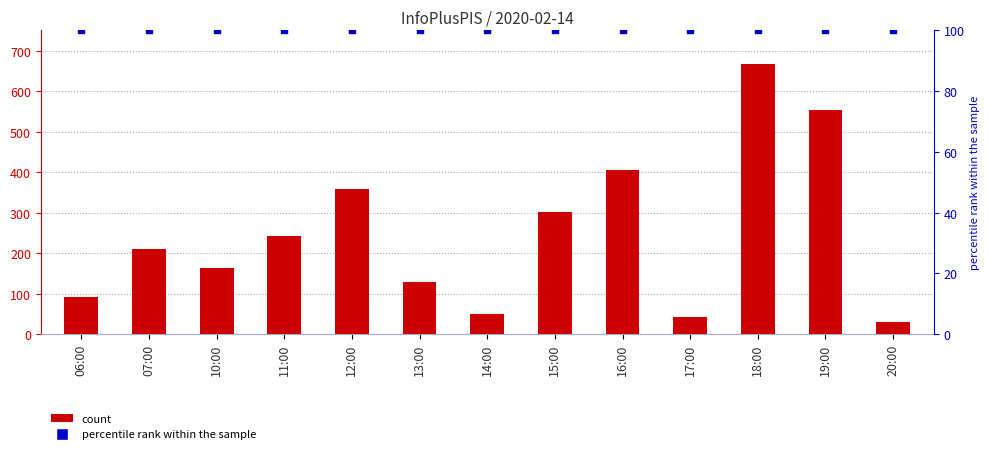

At which category is the sum across all series the highest?

18:00